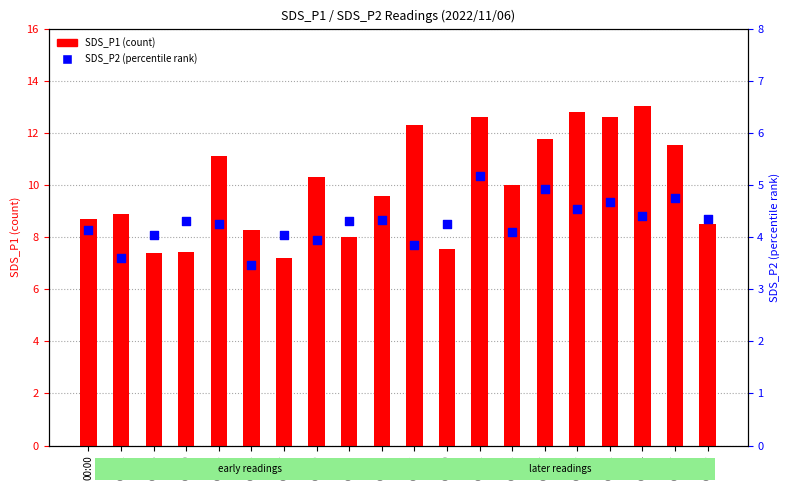

What are all the series names shown in the legend?

SDS_P1, SDS_P2